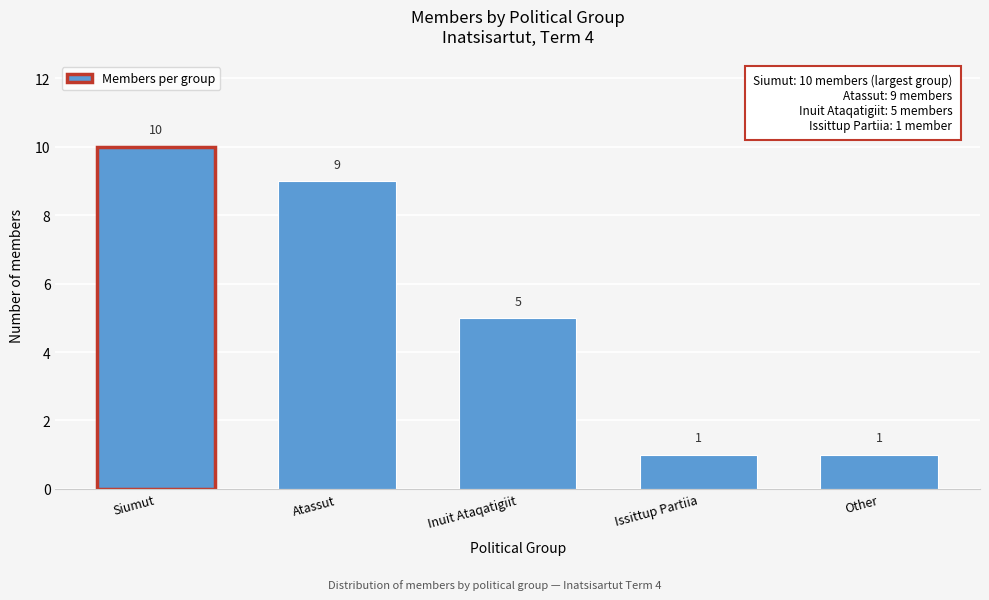

Reading left to right, what are all the values shown in this chart?

10	9	5	1	1